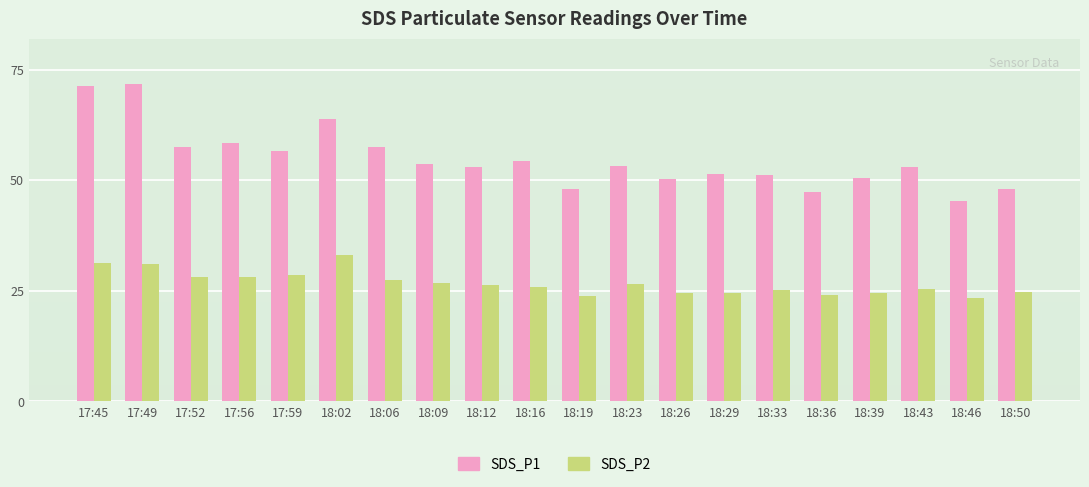

Which series changed the most between 17:45 and 17:56?

SDS_P1